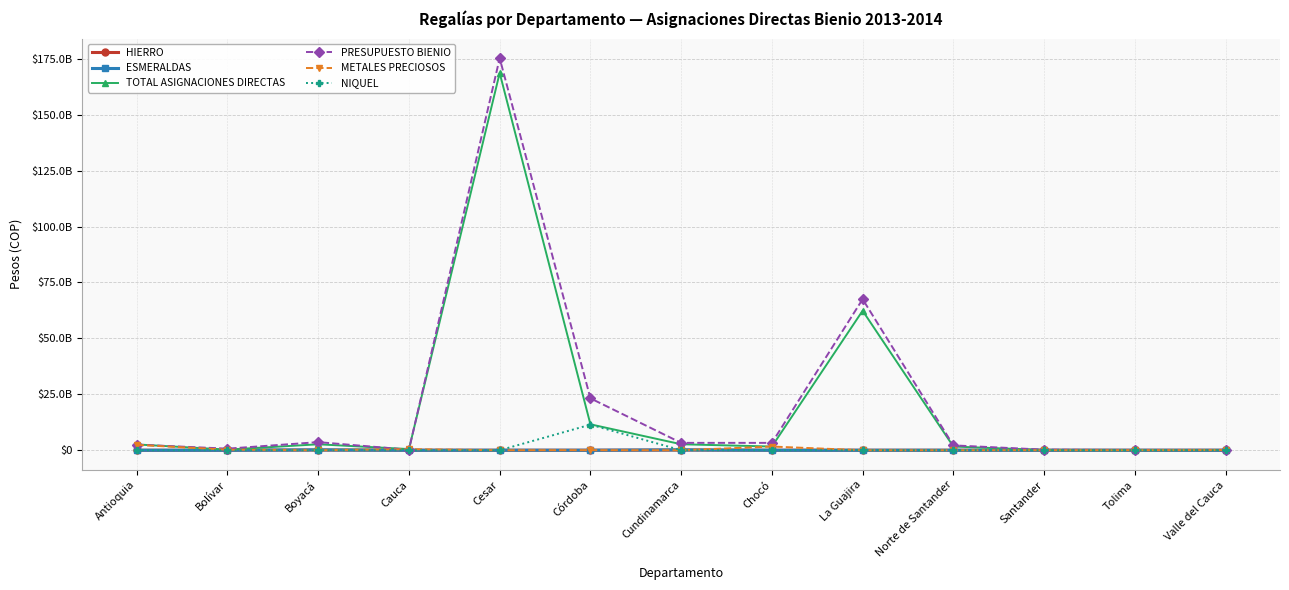

Reading left to right, extract all data points from this chart.

HIERRO: 0.0	0.0	100415007.0	190681.0	0.0	0.0	100649495.0	0.0	29768.0	0.0	0.0	0.0	0.0
ESMERALDAS: 0.0	0.0	157074108.0	0.0	0.0	0.0	157074105.5	0.0	0.0	0.0	0.0	0.0	0.0
TOTAL ASIGNACIONES DIRECTAS: 2593753672.9	279736133.0	2659392950.5	513713862.0	168660085724.0	11583822900.6	2677567756.5	1649746595.3	62373278380.5	1662858910.0	95819113.3	27426605.0	94711246.0
PRESUPUESTO BIENIO: 2506397891.8	705776177.3	3627756454.5	225219043.2	175262101513.9	23208807643.1	3297790429.1	3291274574.9	67529596313.2	2171991918.5	264589071.9	52314552.0	103745167.5
METALES PRECIOSOS: 2397965451.0	255520690.0	0.0	474270644.0	0.0	55760133.6	0.0	1649746595.3	0.0	0.0	13631944.0	27426605.0	74589794.0
NIQUEL: 0.0	0.0	0.0	0.0	0.0	11433684683.0	0.0	0.0	0.0	0.0	0.0	0.0	0.0